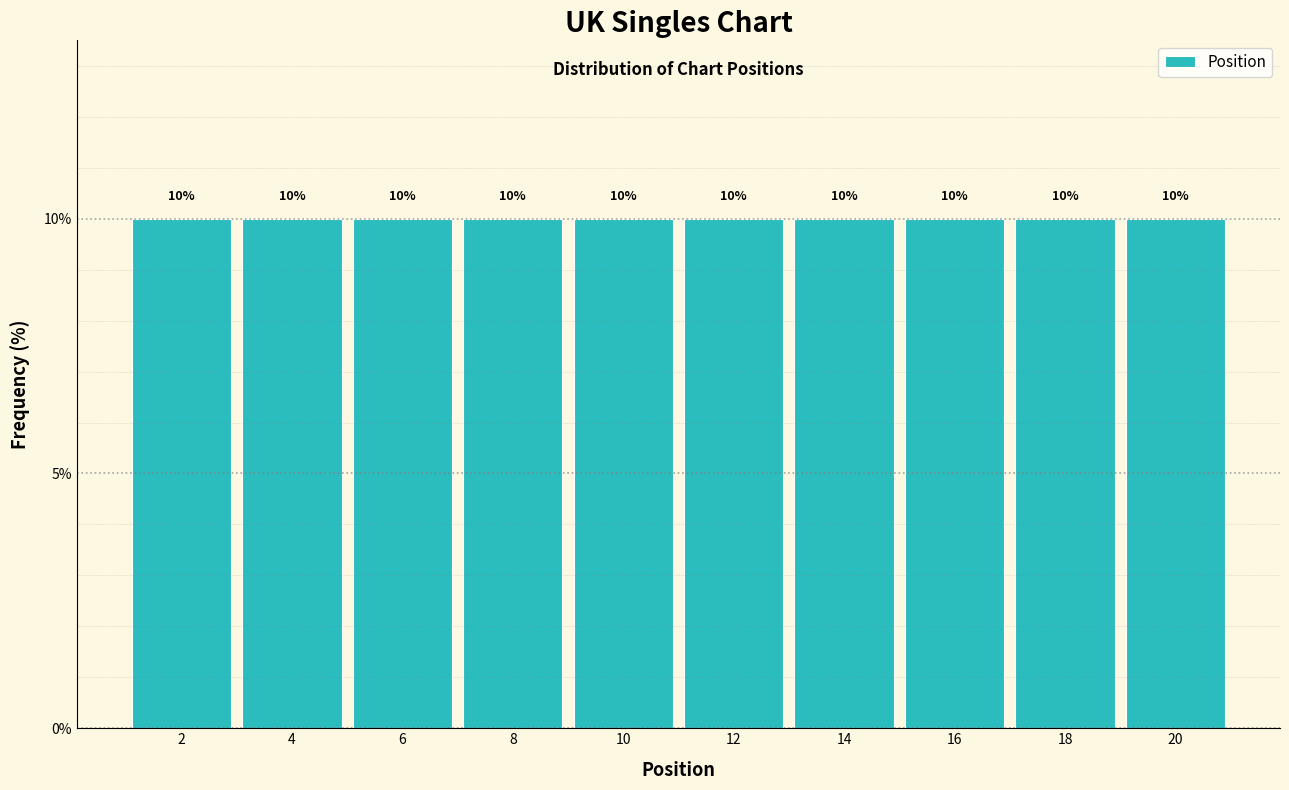

Reading left to right, list every bar in this chart as the range it spans on the x-axis followed by its height.

1 to 3: 10
3 to 5: 10
5 to 7: 10
7 to 9: 10
9 to 11: 10
11 to 13: 10
13 to 15: 10
15 to 17: 10
17 to 19: 10
19 to 21: 10